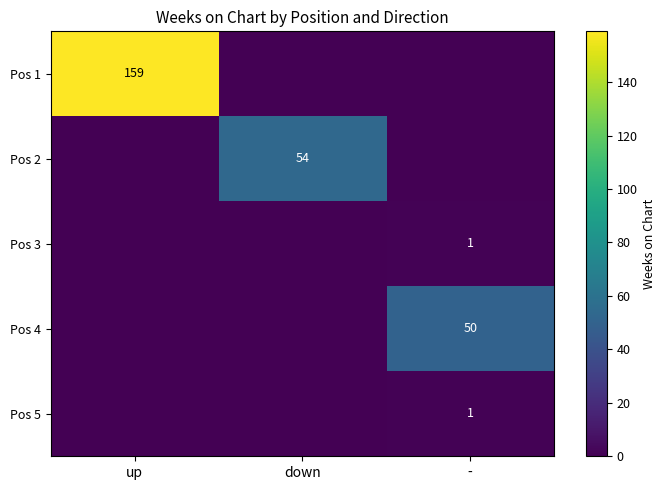

The value of Pos 4 at - is 14. True or false?

False